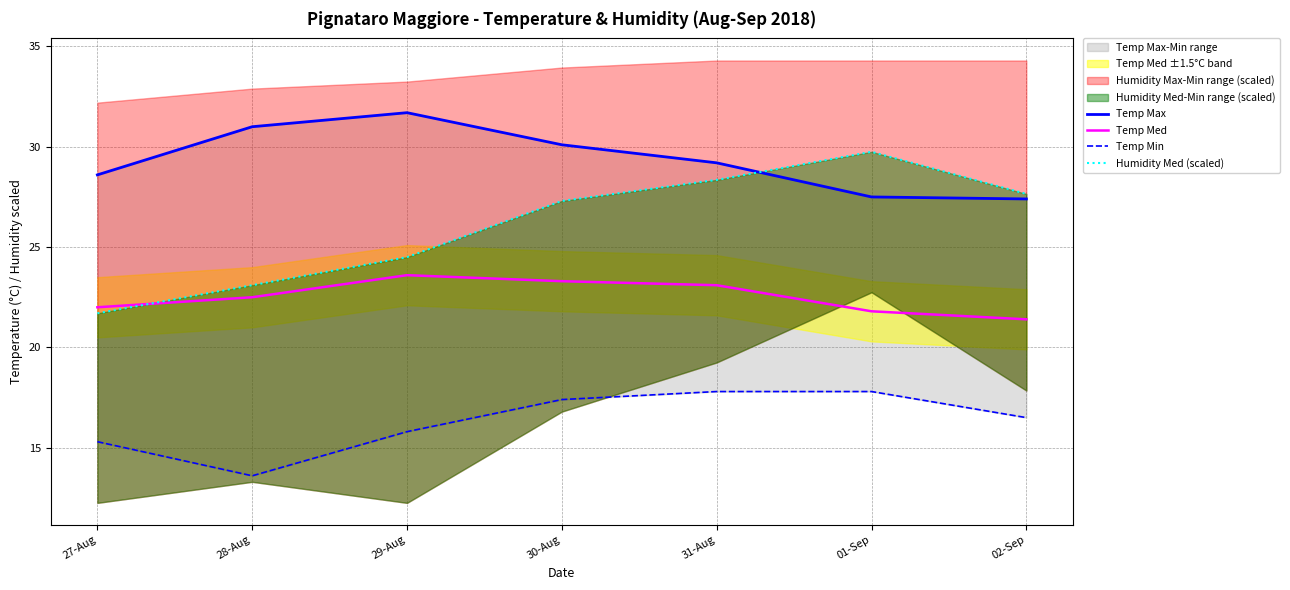

How many values in the Temp Max series are below 29?

3